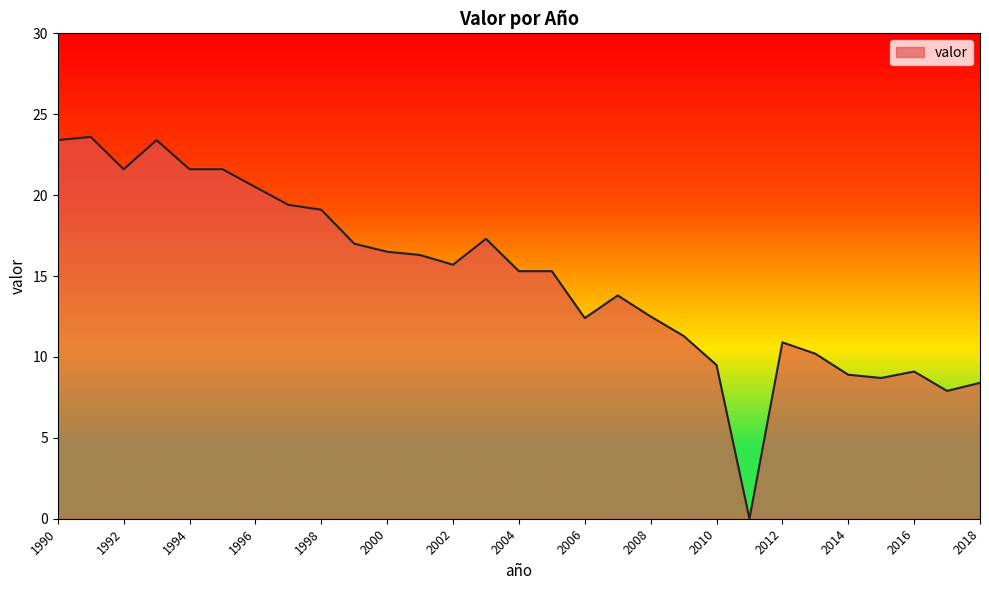

What is the difference between the maximum and minimum values?

23.6